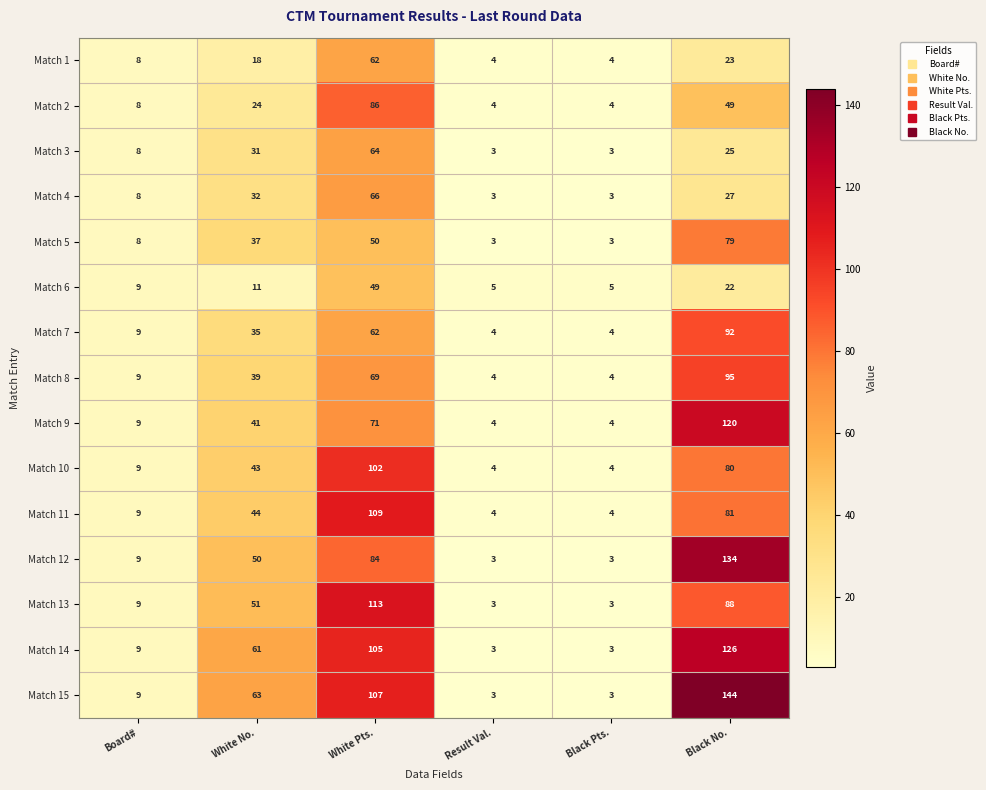

Which series changed the most between Result Val. and Black No.?

Match 15